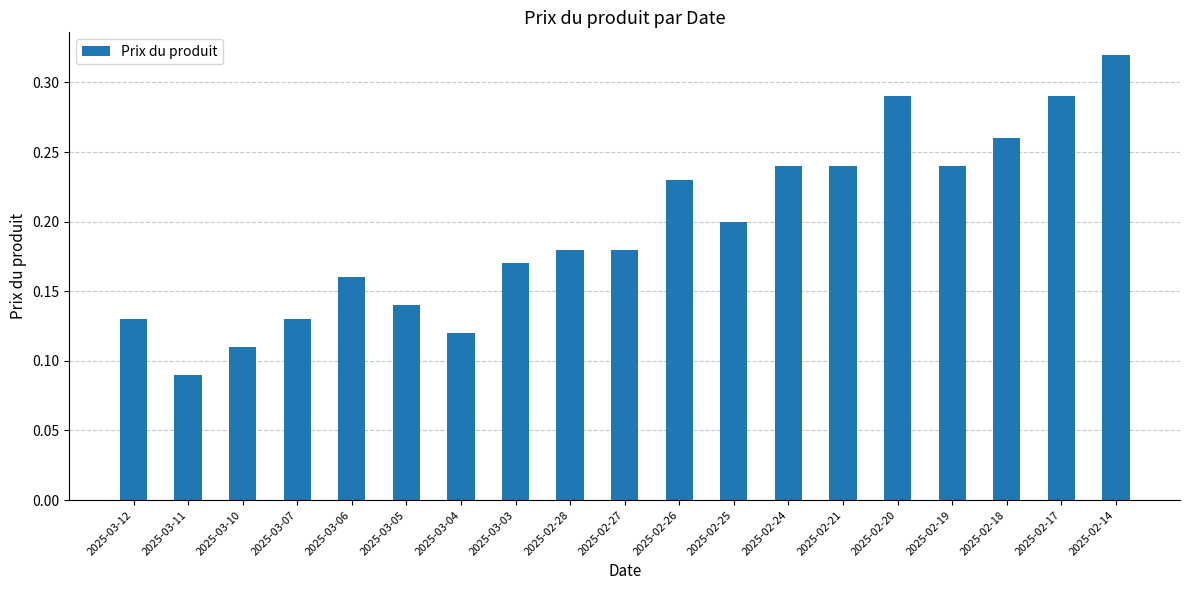

Which label corresponds to the largest value in the chart?

2025-02-14